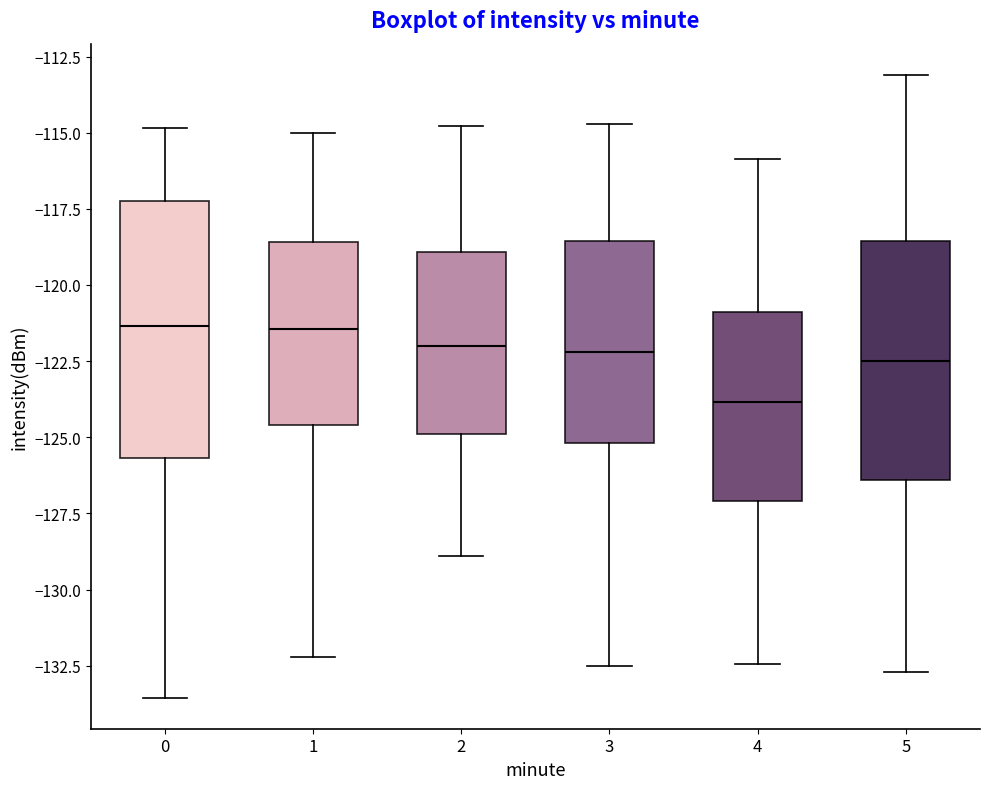

Reading left to right, read every box against the y-axis: the position of its median line, the range the box covers, and the ends of its whiskers. The values are not printed on the chart, so give them approximately, as read against the axis.

0: median -121.5, box -125.5 to -117.5, whiskers -133.5 to -115.0
1: median -121.5, box -124.5 to -118.5, whiskers -132.0 to -115.0
2: median -122.0, box -125.0 to -119.0, whiskers -129.0 to -115.0
3: median -122.0, box -125.0 to -118.5, whiskers -132.5 to -114.5
4: median -124.0, box -127.0 to -121.0, whiskers -132.5 to -116.0
5: median -122.5, box -126.5 to -118.5, whiskers -132.5 to -113.0